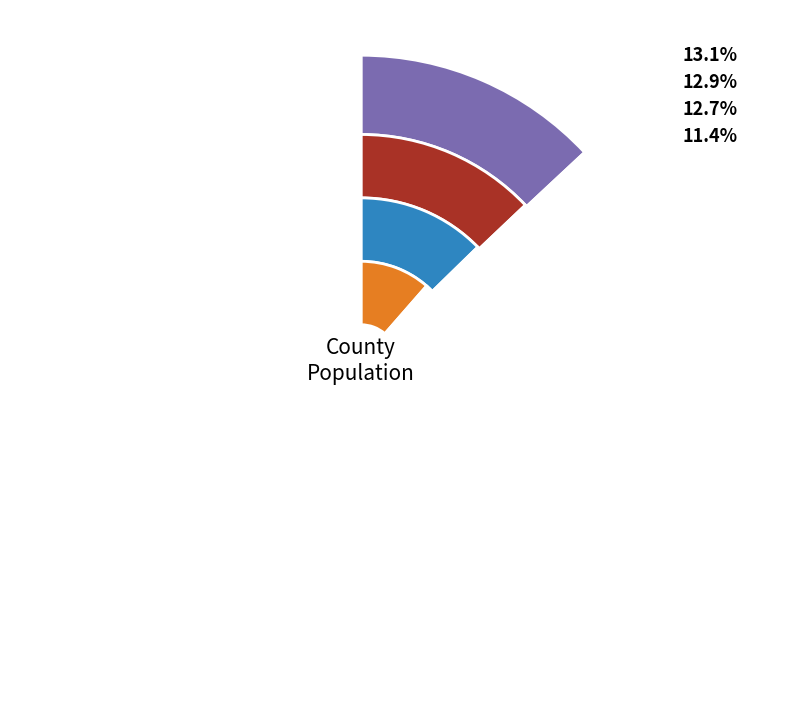

What percentage do Kimble County and Crane County together represent?

25.8%